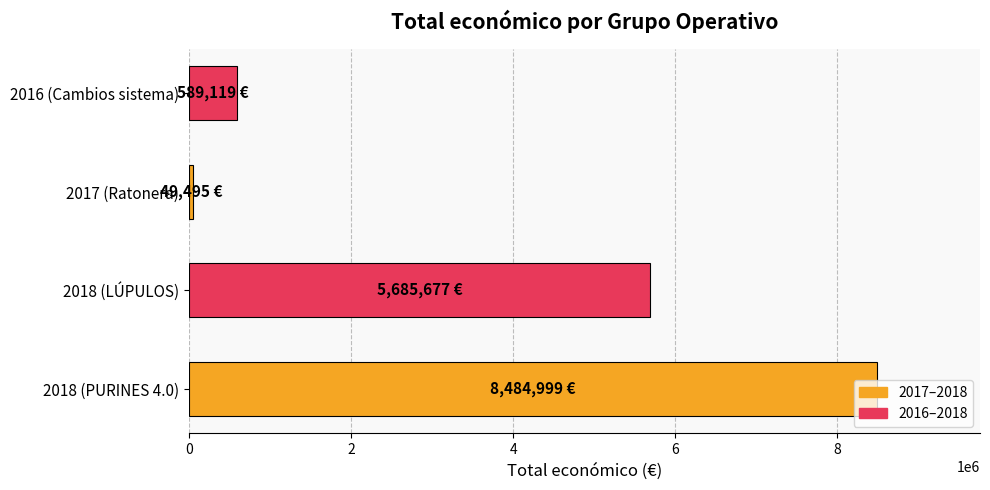

At which category does the chart reach its minimum across all series?

2017 (Ratonera)